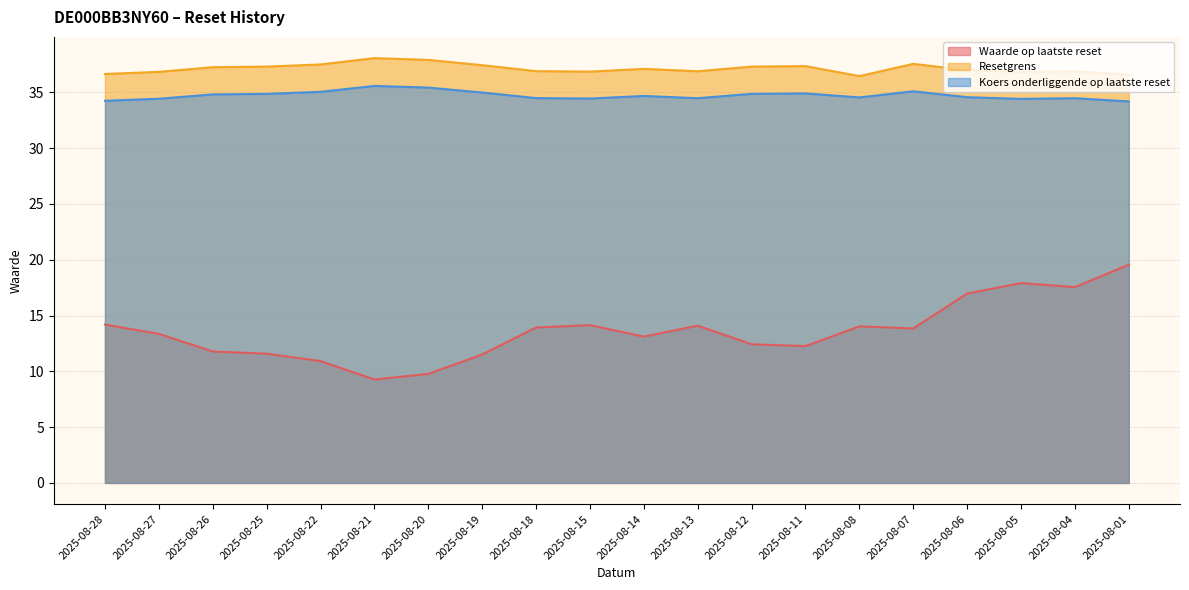

Between 2025-08-14 and 2025-08-01, which series saw the biggest shift?

Waarde op laatste reset